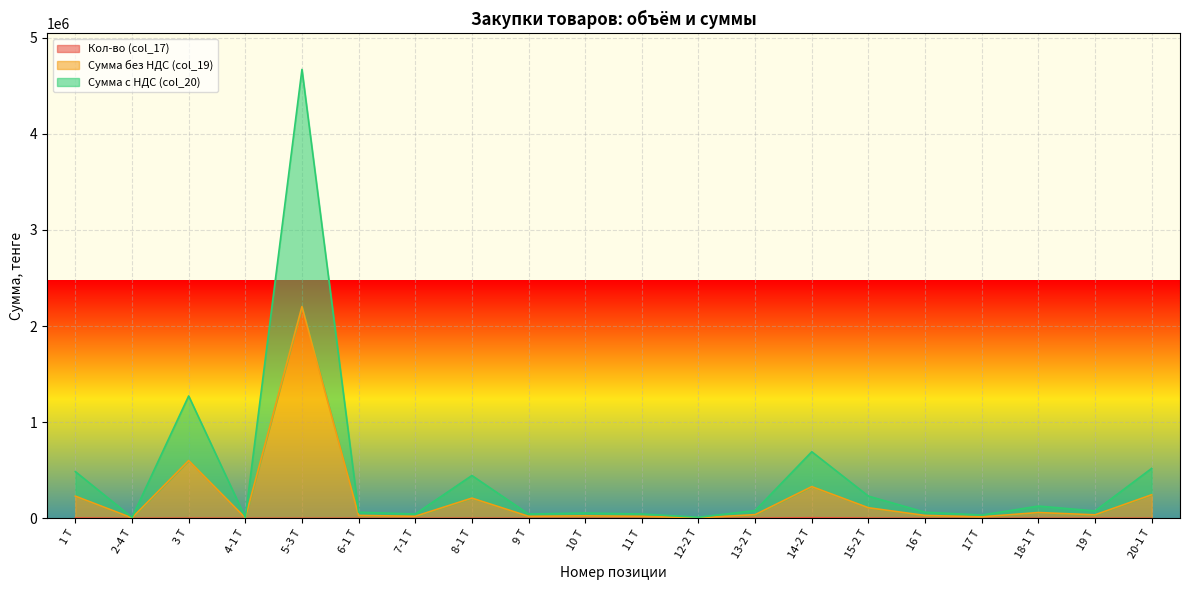

The value of Сумма с НДС (col_20) at 9 Т is 21100. True or false?

True